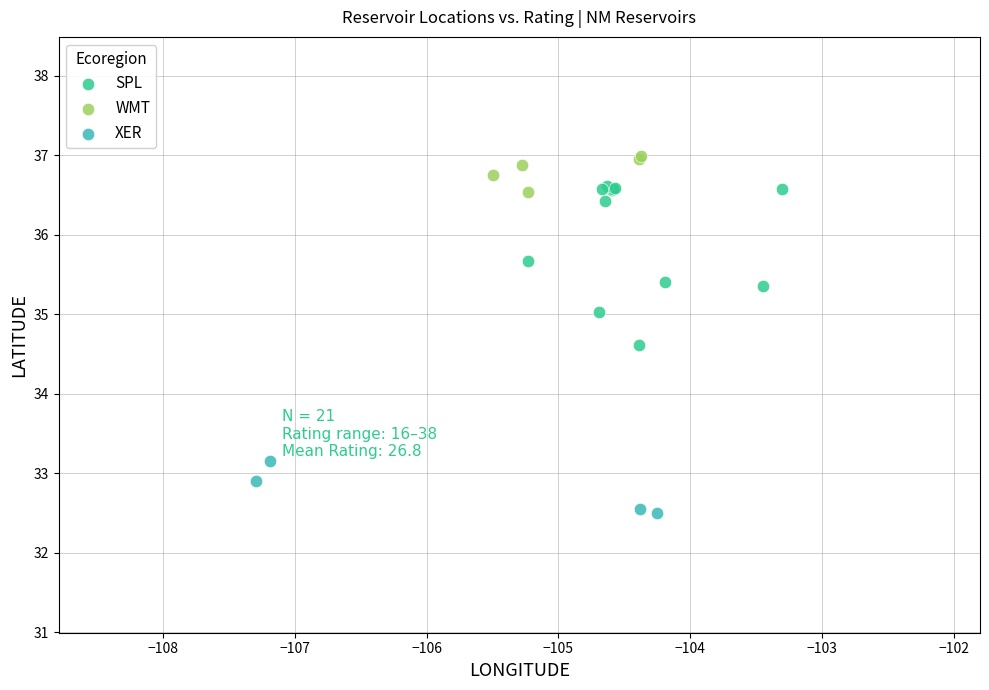

Which series reaches the minimum Y coordinate?

XER